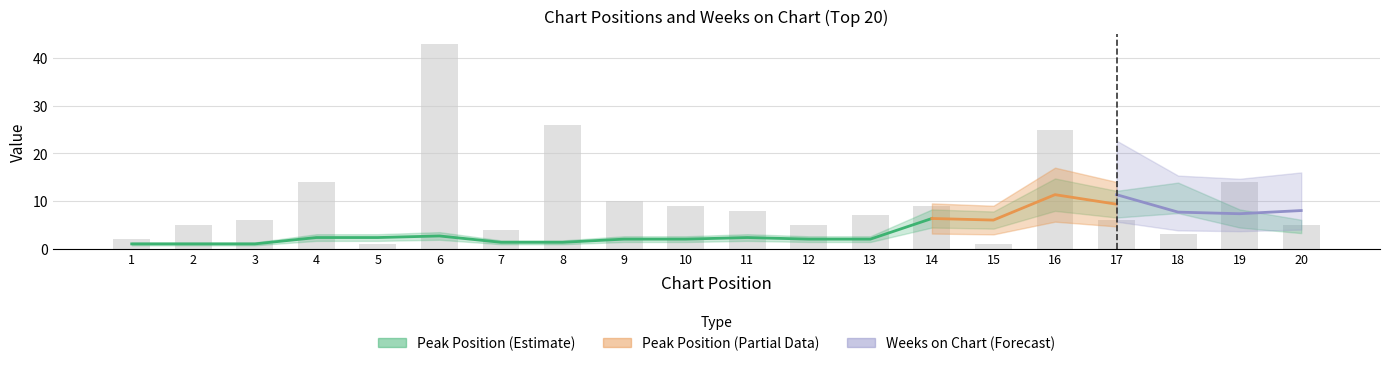

Are the bars horizontal?

No